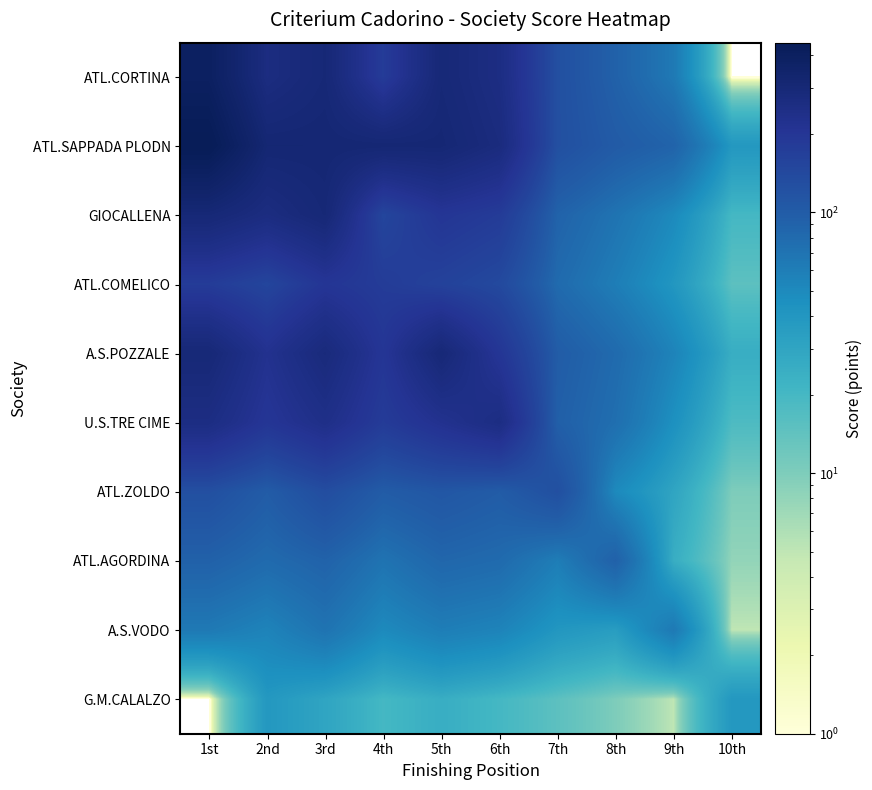

Reading left to right, transcribe all the data shown in this chart.

ATL.CORTINA: 1st=394	2nd=264	3rd=300	4th=179	5th=297	6th=257	7th=125	8th=92	9th=64	10th=0
ATL.SAPPADA PLODN: 1st=448	2nd=314	3rd=313	4th=310	5th=309	6th=272	7th=125	8th=102	9th=89	10th=39
GIOCALLENA: 1st=300	2nd=264	3rd=300	4th=150	5th=200	6th=180	7th=90	8th=70	9th=50	10th=20
ATL.COMELICO: 1st=179	2nd=150	3rd=200	4th=179	5th=160	6th=140	7th=80	8th=60	9th=40	10th=15
A.S.POZZALE: 1st=297	2nd=220	3rd=280	4th=200	5th=297	6th=200	7th=100	8th=80	9th=55	10th=25
U.S.TRE CIME: 1st=257	2nd=200	3rd=240	4th=180	5th=220	6th=257	7th=95	8th=75	9th=45	10th=18
ATL.ZOLDO: 1st=125	2nd=100	3rd=130	4th=100	5th=110	6th=100	7th=125	8th=50	9th=30	10th=10
ATL.AGORDINA: 1st=92	2nd=80	3rd=90	4th=70	5th=85	6th=80	7th=60	8th=92	9th=25	10th=8
A.S.VODO: 1st=64	2nd=55	3rd=70	4th=50	5th=60	6th=55	7th=40	8th=35	9th=64	10th=5
G.M.CALALZO: 1st=0	2nd=39	3rd=30	4th=20	5th=25	6th=20	7th=15	8th=10	9th=5	10th=39